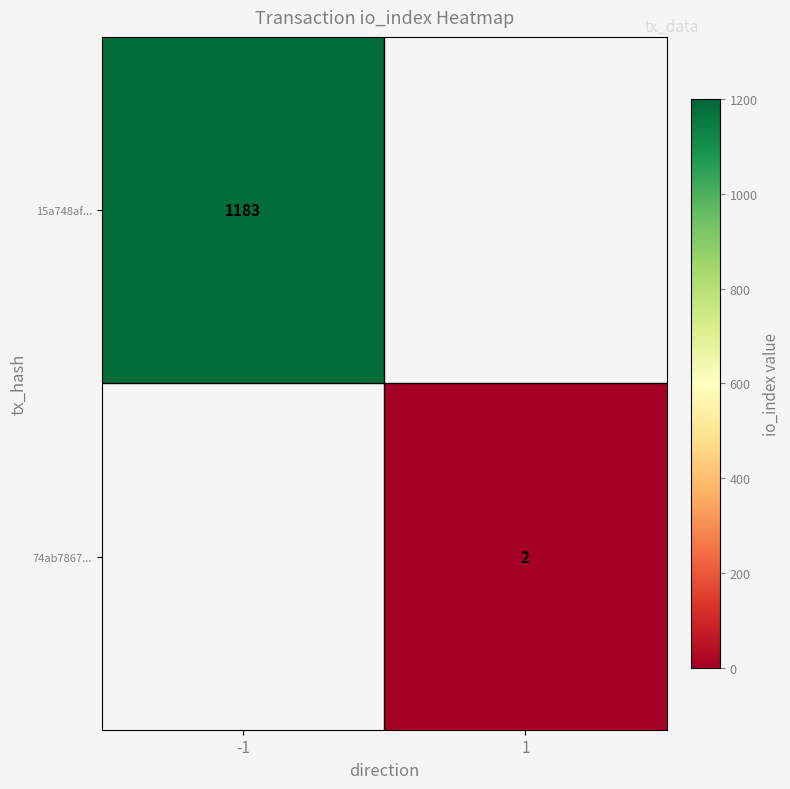

The value of 15a748af... at -1 is 2020. True or false?

False